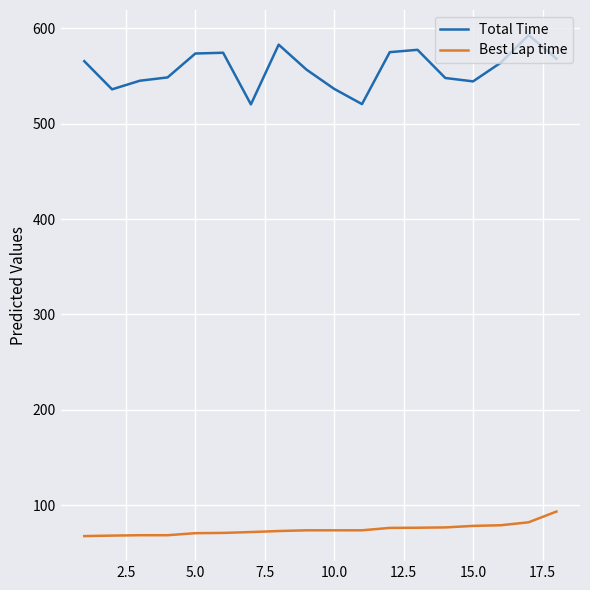

Which series has the largest total across all categories?

Total Time